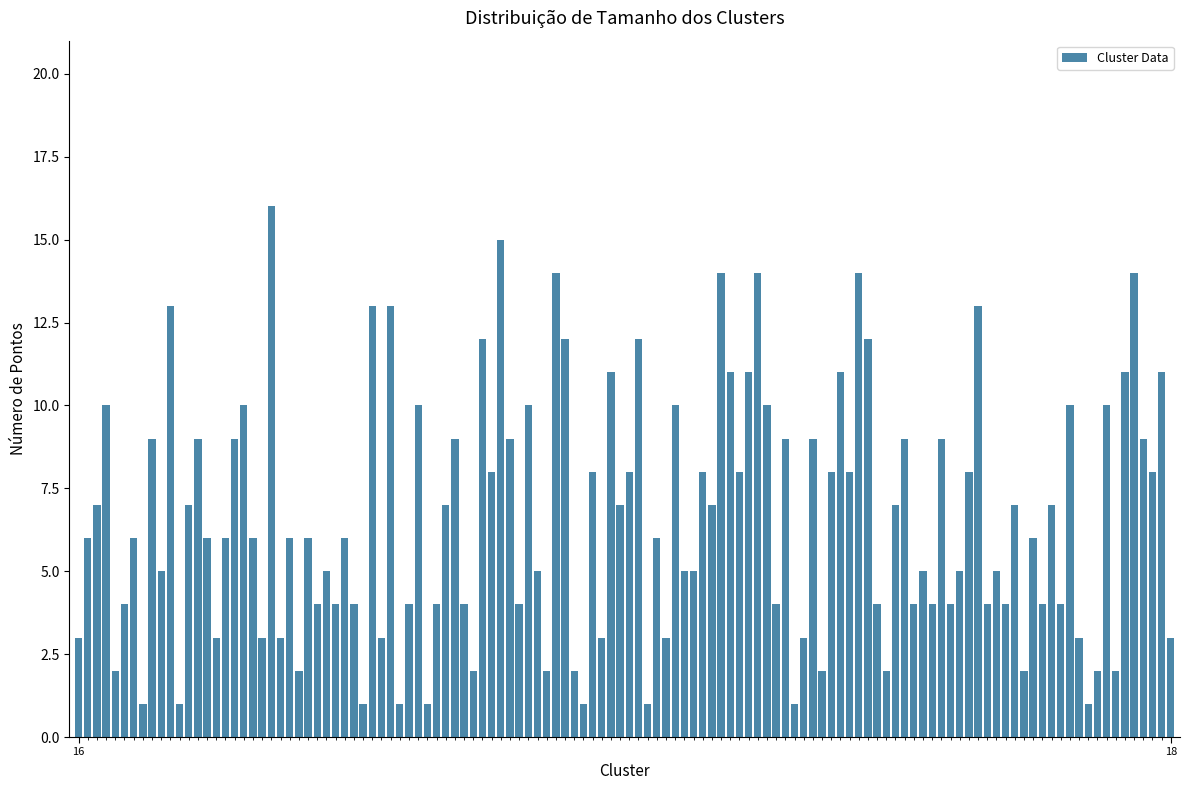

What is the value of the 30th bar from the left?

6